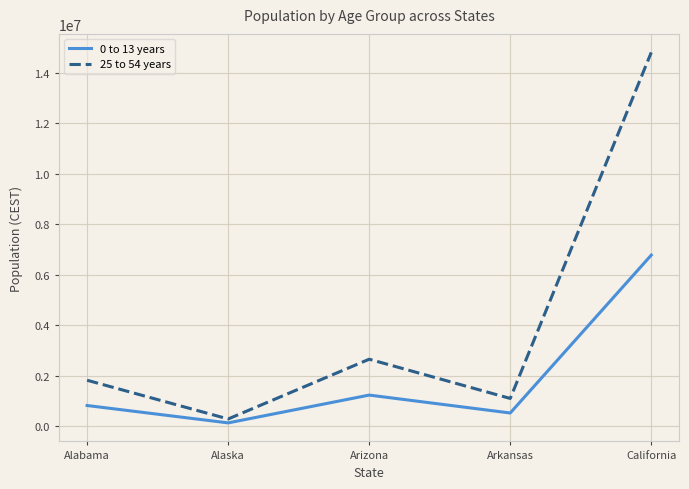

Which category has the highest value across all series?

California